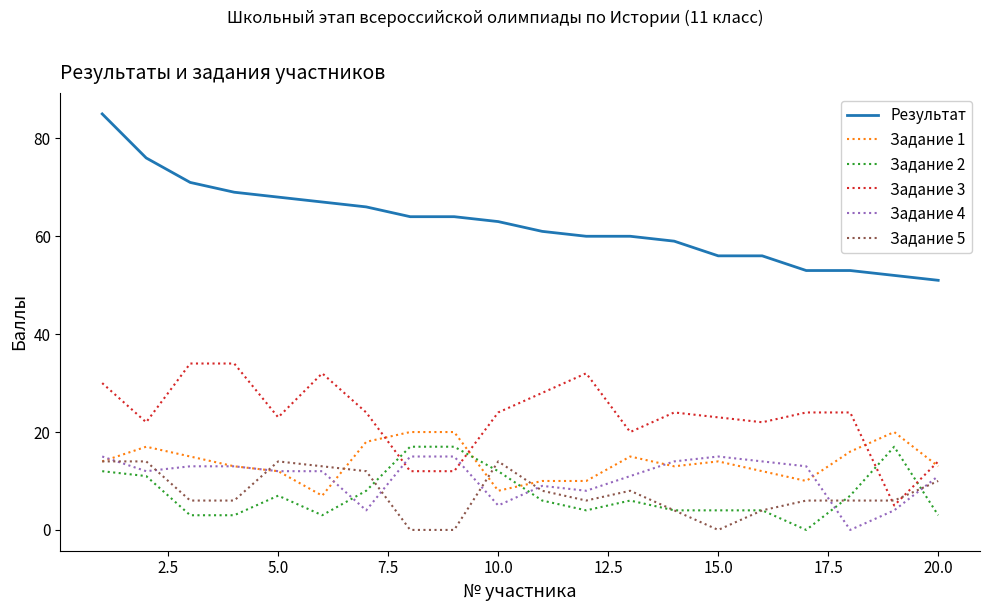

What is the highest value of the Задание 1 series?

20